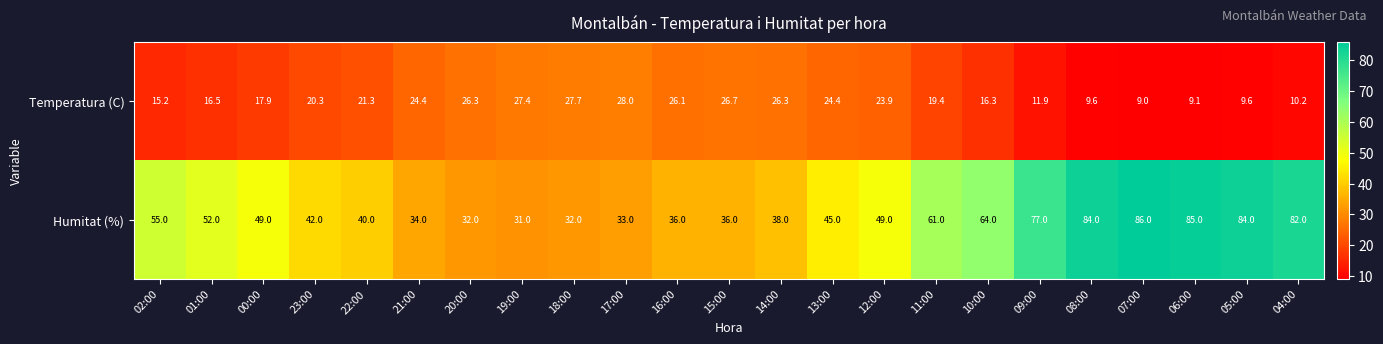

What is the sum of all Humitat (%) values?

1227.0